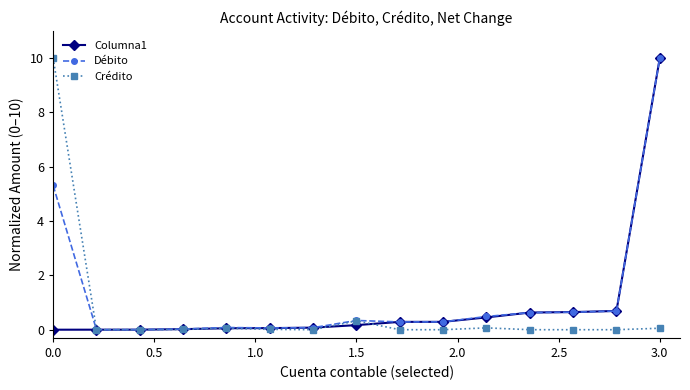

What is the maximum value shown in the chart?

10.0